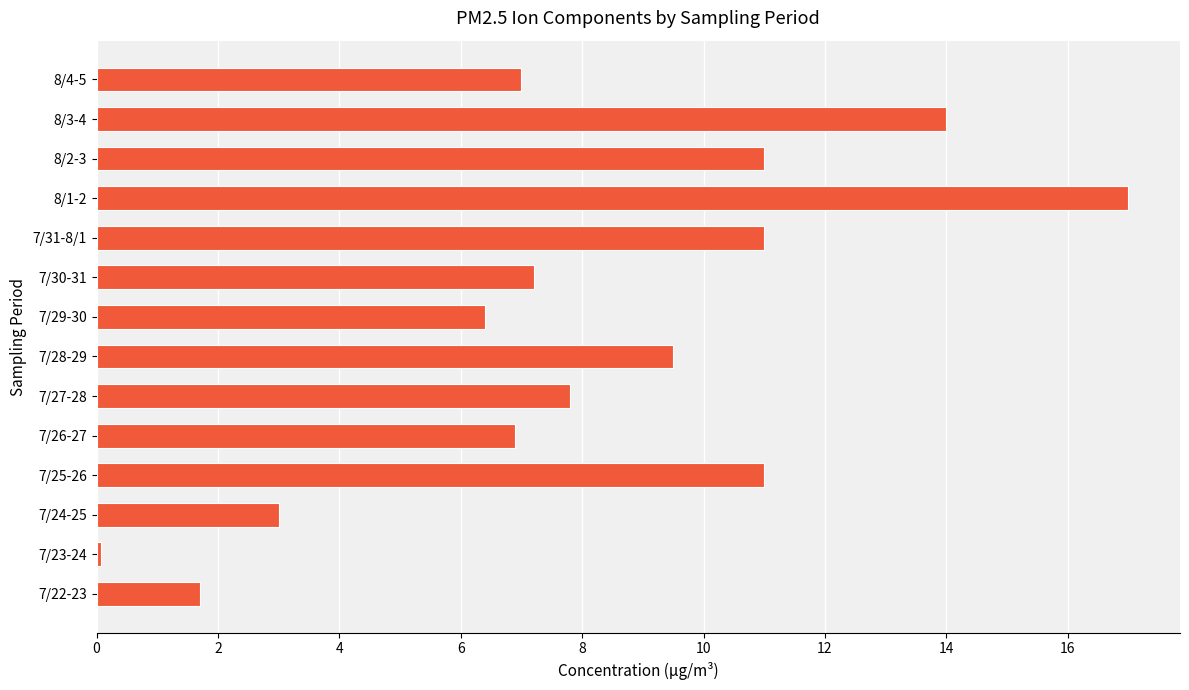

Reading bottom to top, transcribe all the data shown in this chart.

7/22-23=1.7	7/23-24=0.1	7/24-25=3.0	7/25-26=11.0	7/26-27=6.9	7/27-28=7.8	7/28-29=9.5	7/29-30=6.4	7/30-31=7.2	7/31-8/1=11.0	8/1-2=17.0	8/2-3=11.0	8/3-4=14.0	8/4-5=7.0